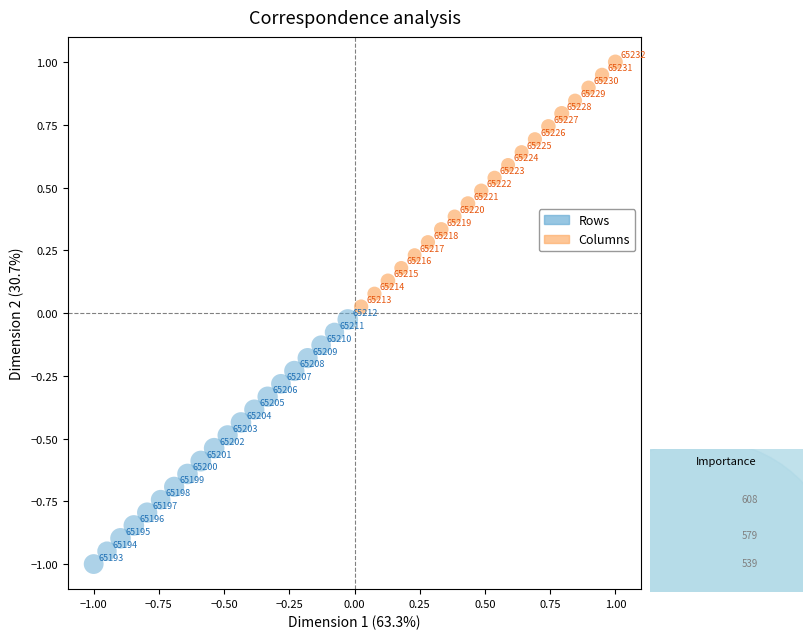

What are all the series names shown in the legend?

Rows, Columns